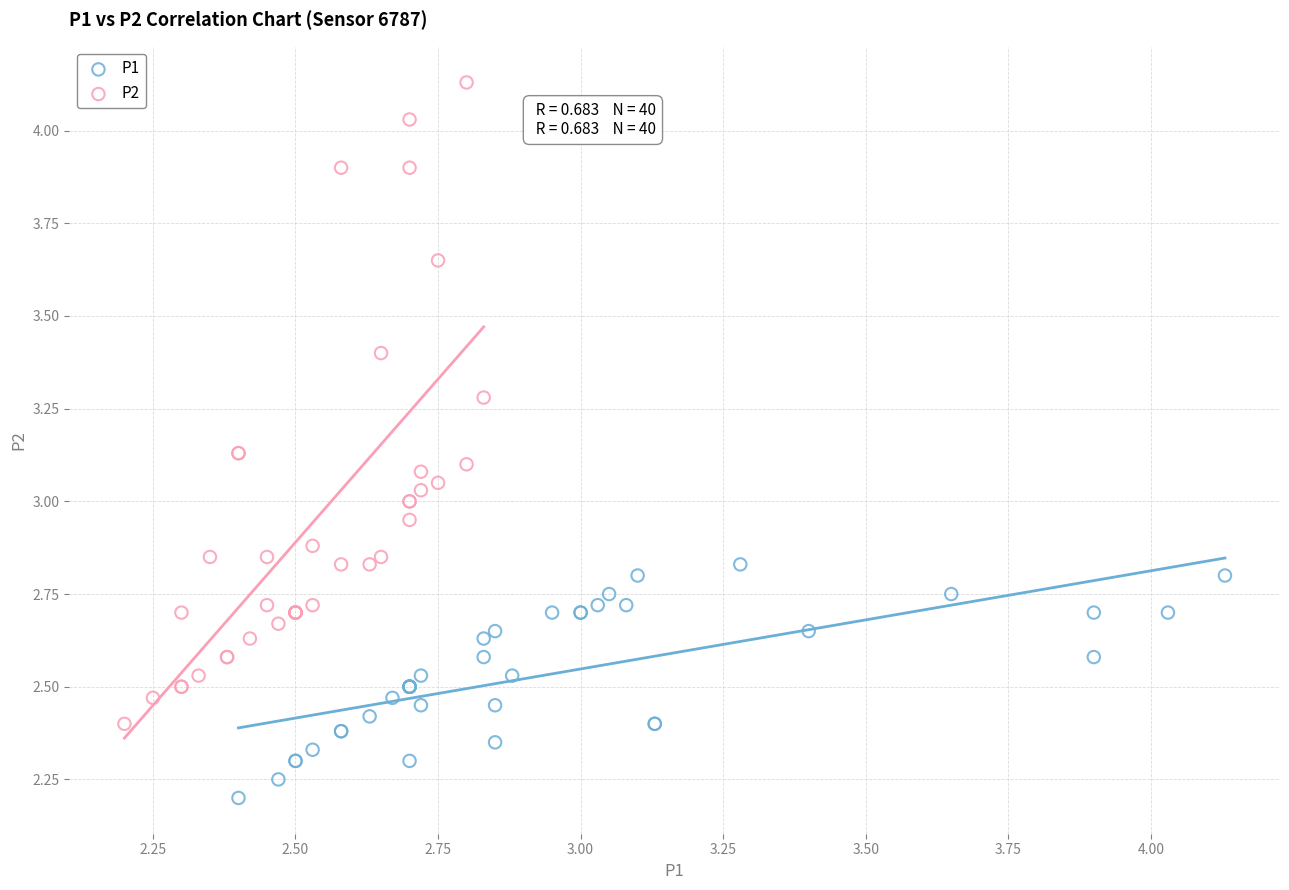

Which series reaches the minimum Y coordinate?

P1